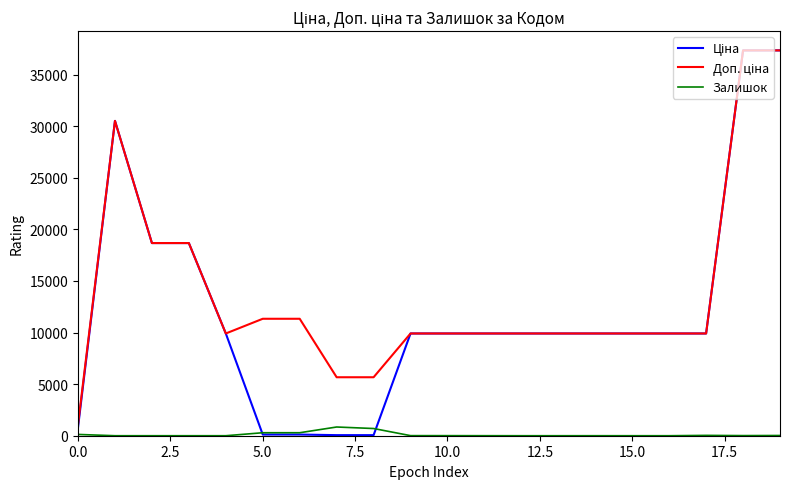

What is the maximum value shown in the chart?

37343.0